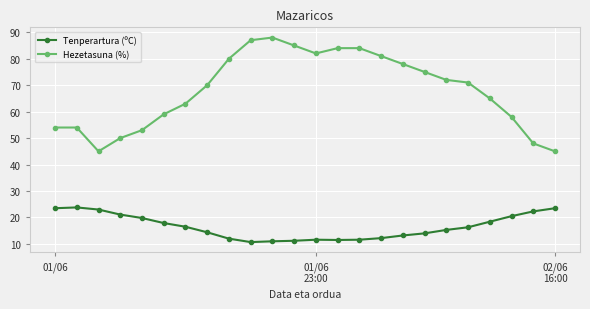

What is the minimum value for Tenperartura (ºC)?

10.7